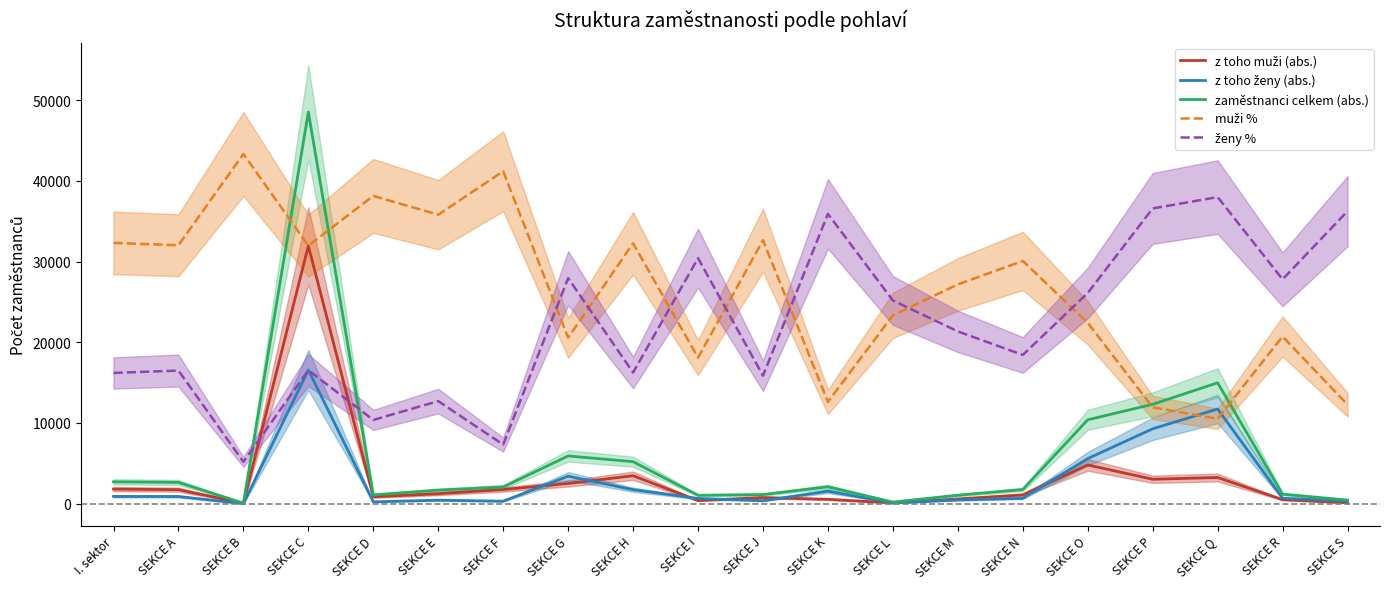

Is it true that z toho ženy (abs.) equals 465.0 at SEKCE M?

True